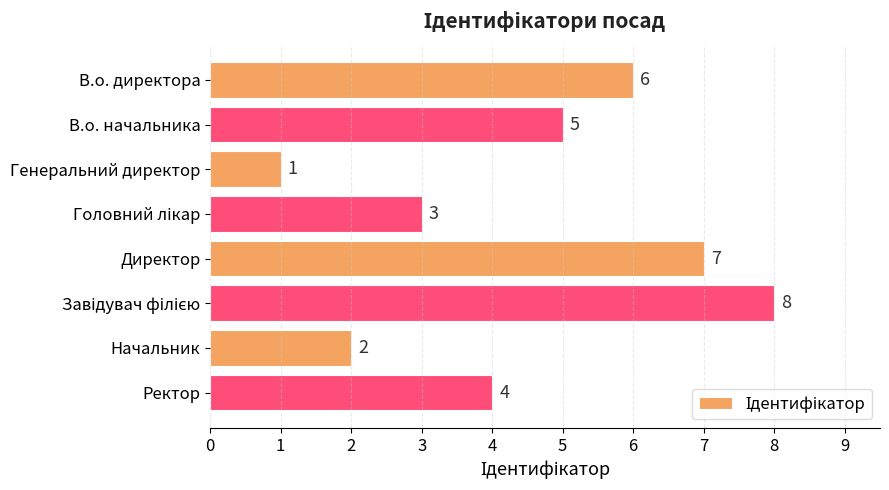

What is the difference between the maximum and second lowest values?

6